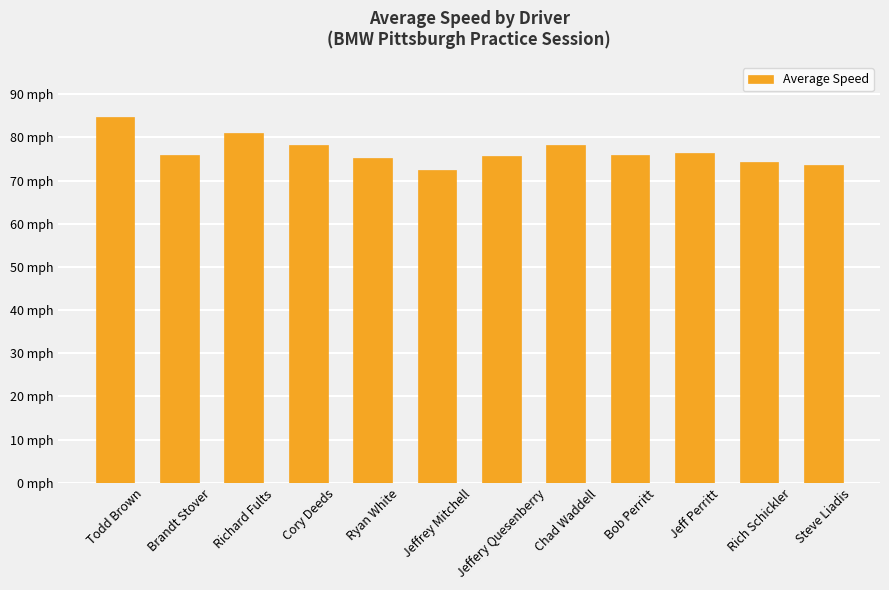

What is the label of the 7th bar from the right?

Jeffrey Mitchell